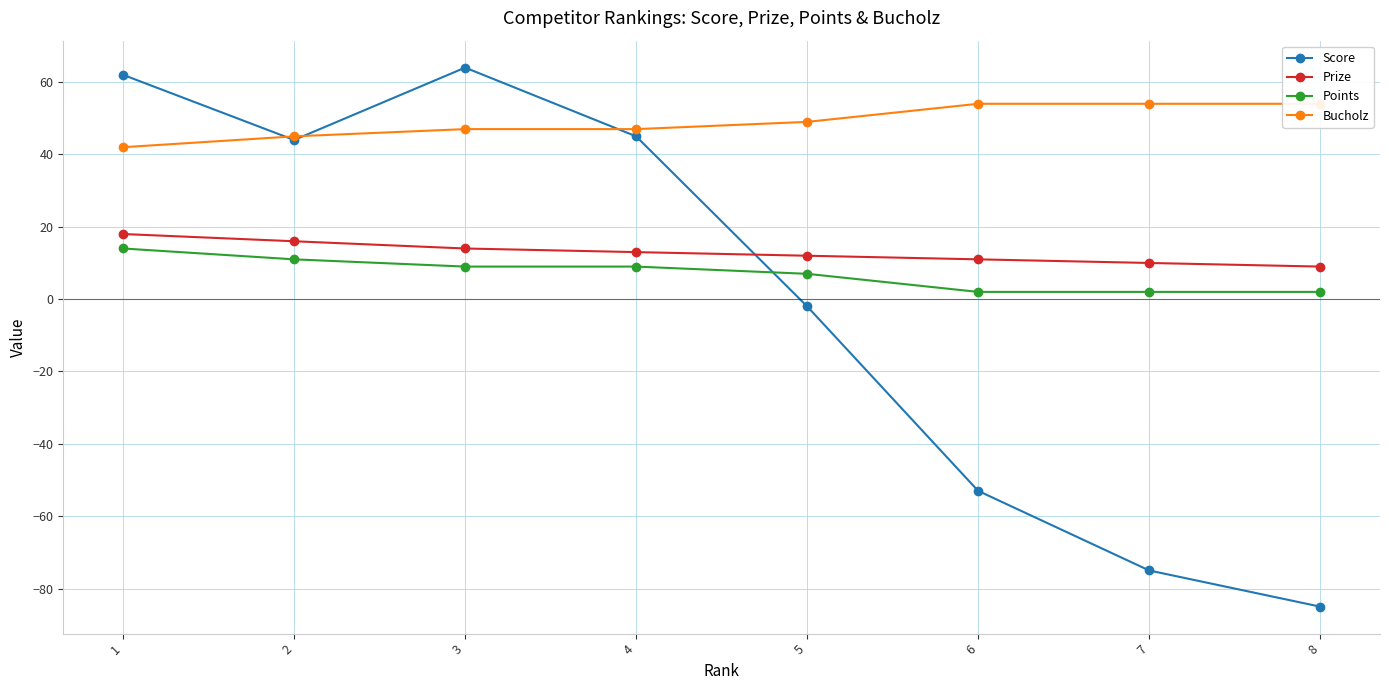

How many lines are shown in the chart?

4